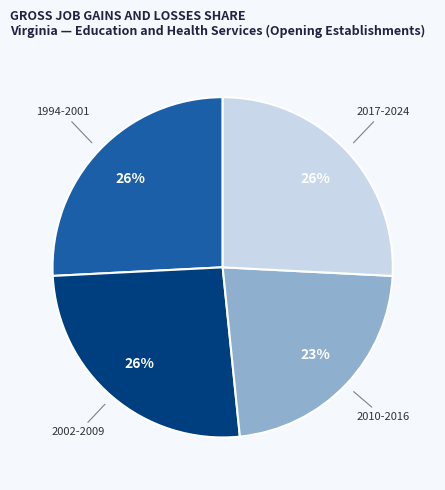

Is 1994-2001 the majority of the pie?

No